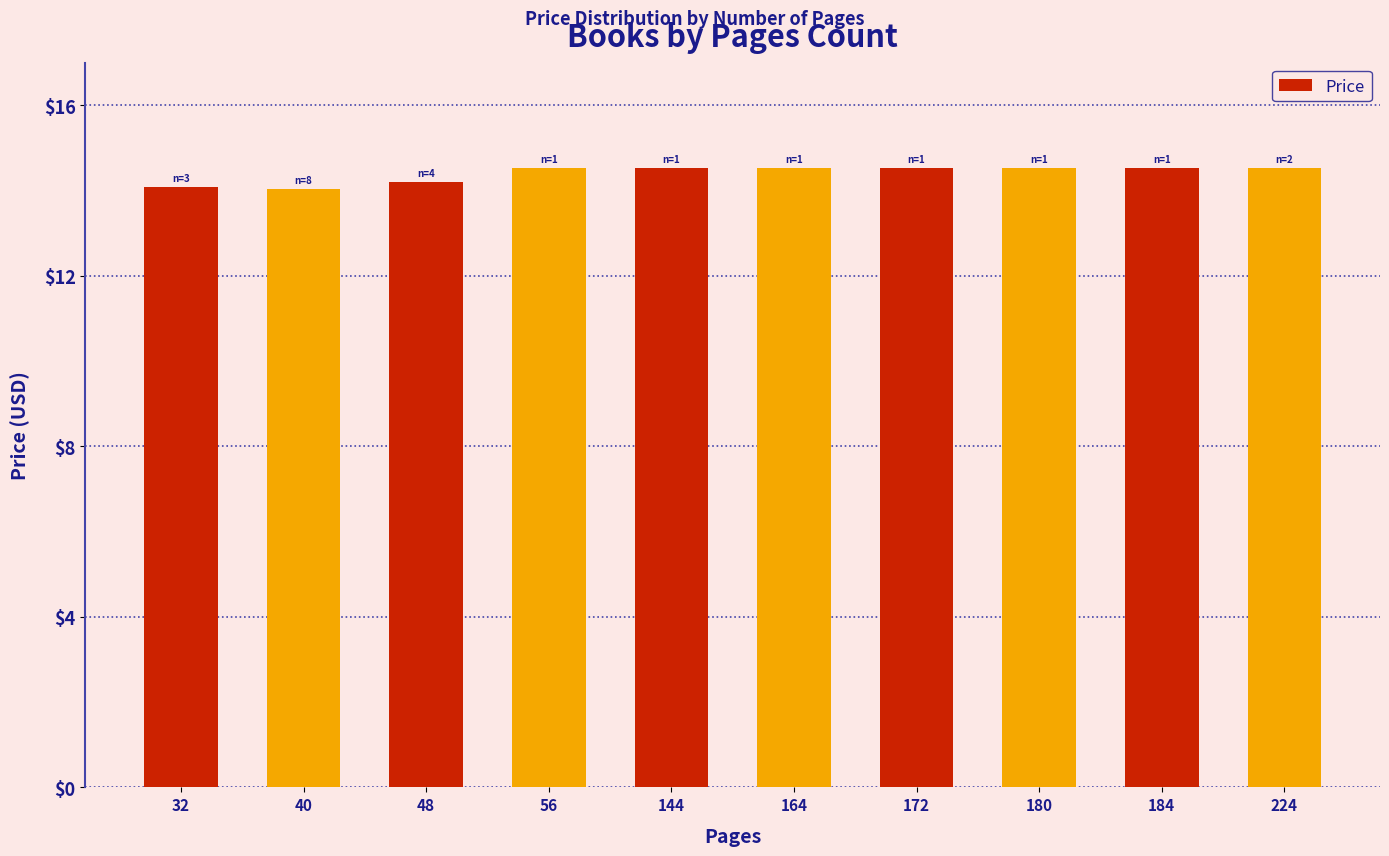

The chart shows a value of 14.5 at 180. True or false?

True